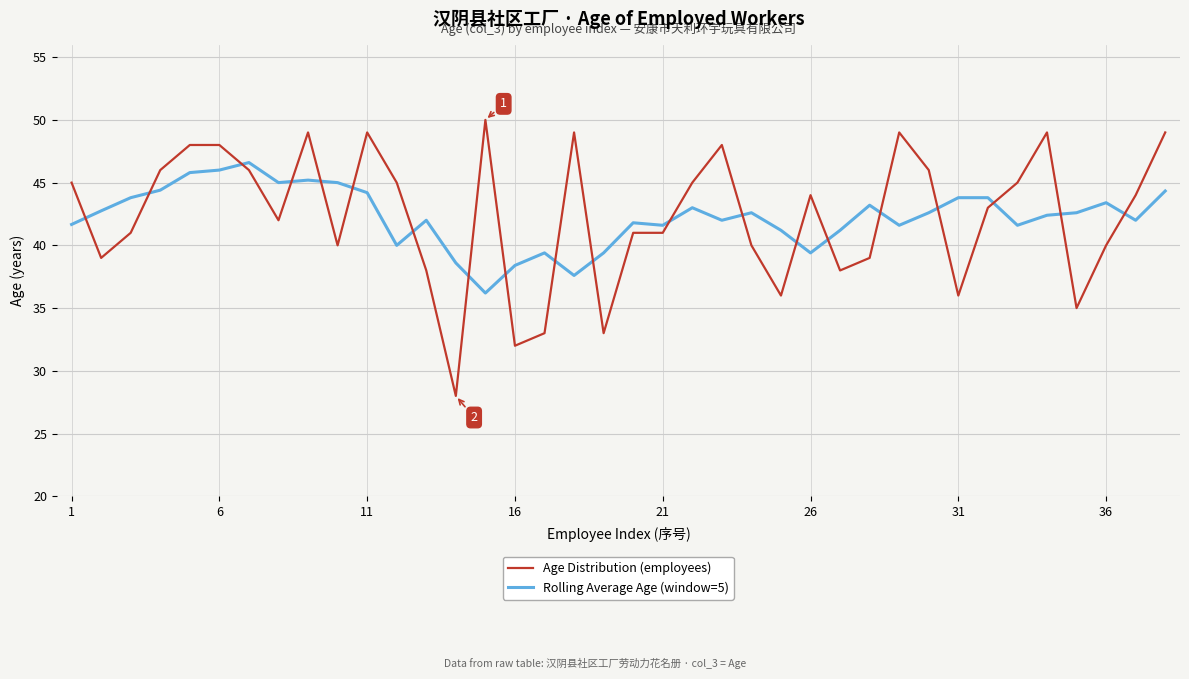

True or false: Rolling Average Age (window=5) and Age Distribution (employees) cross at least once.

True